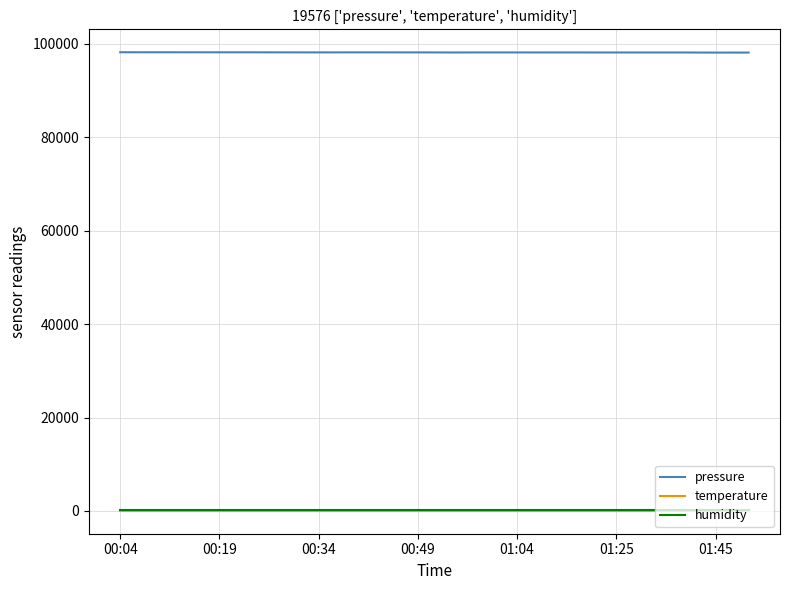

True or false: pressure and humidity cross at least once.

False